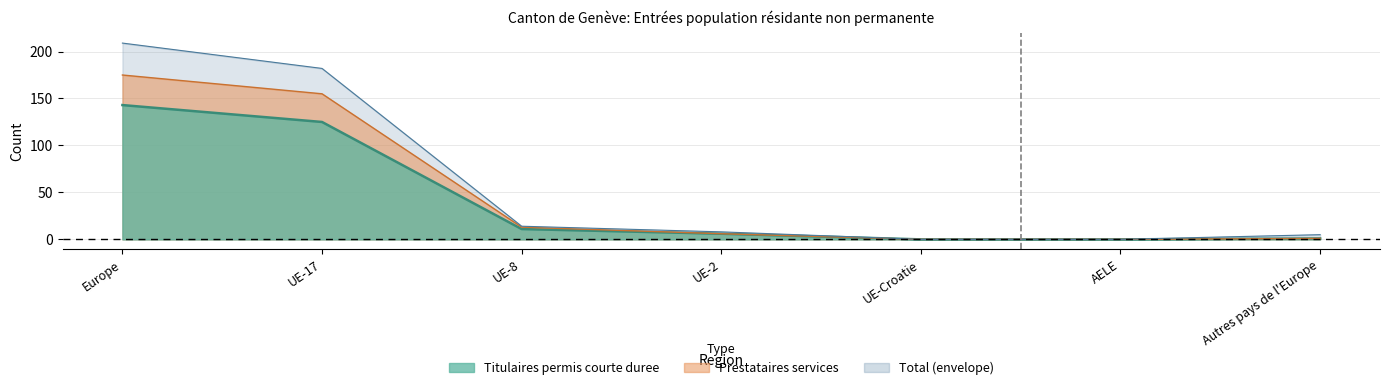

How many lines are shown in the chart?

3